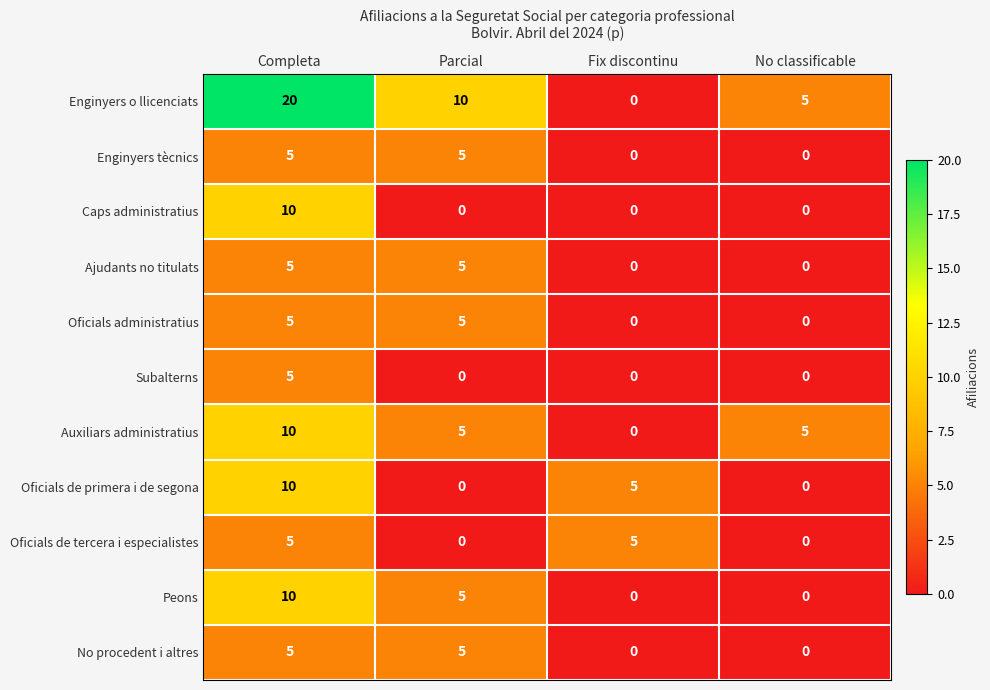

What is the sum of all Enginyers o llicenciats values?

35